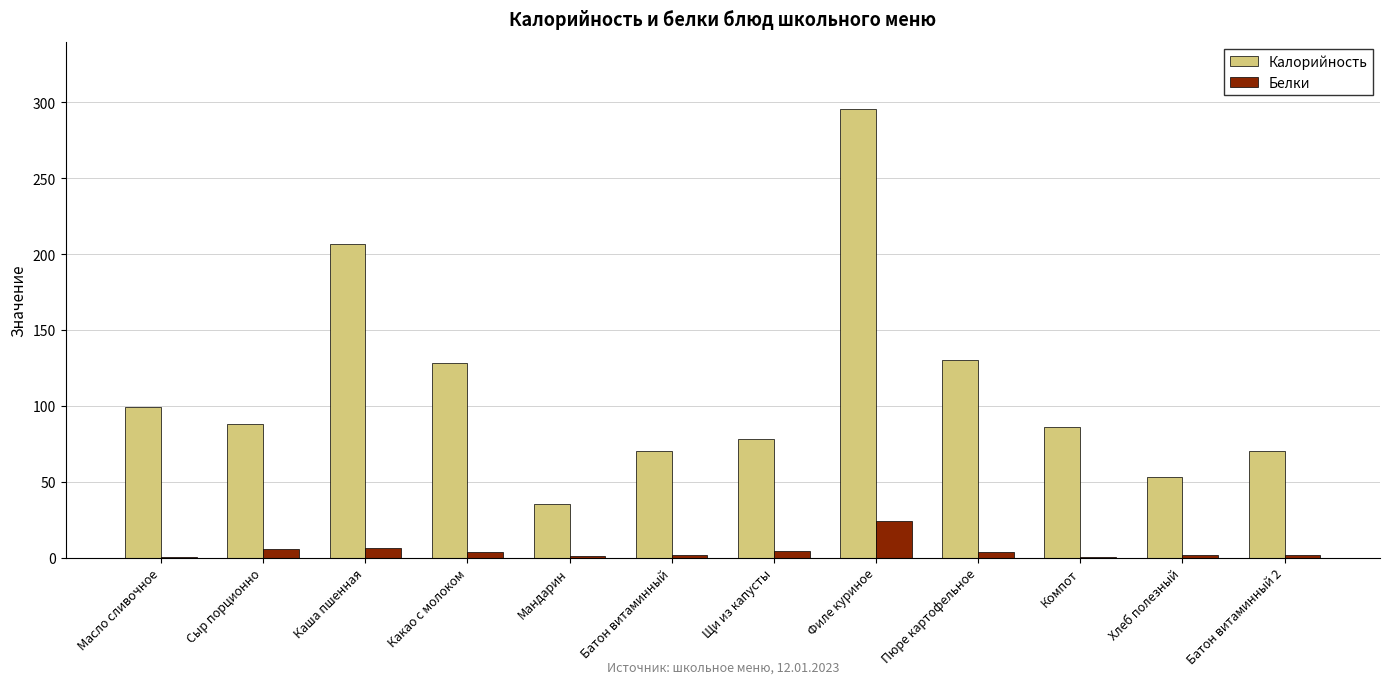

Which series has the widest spread of values?

Калорийность